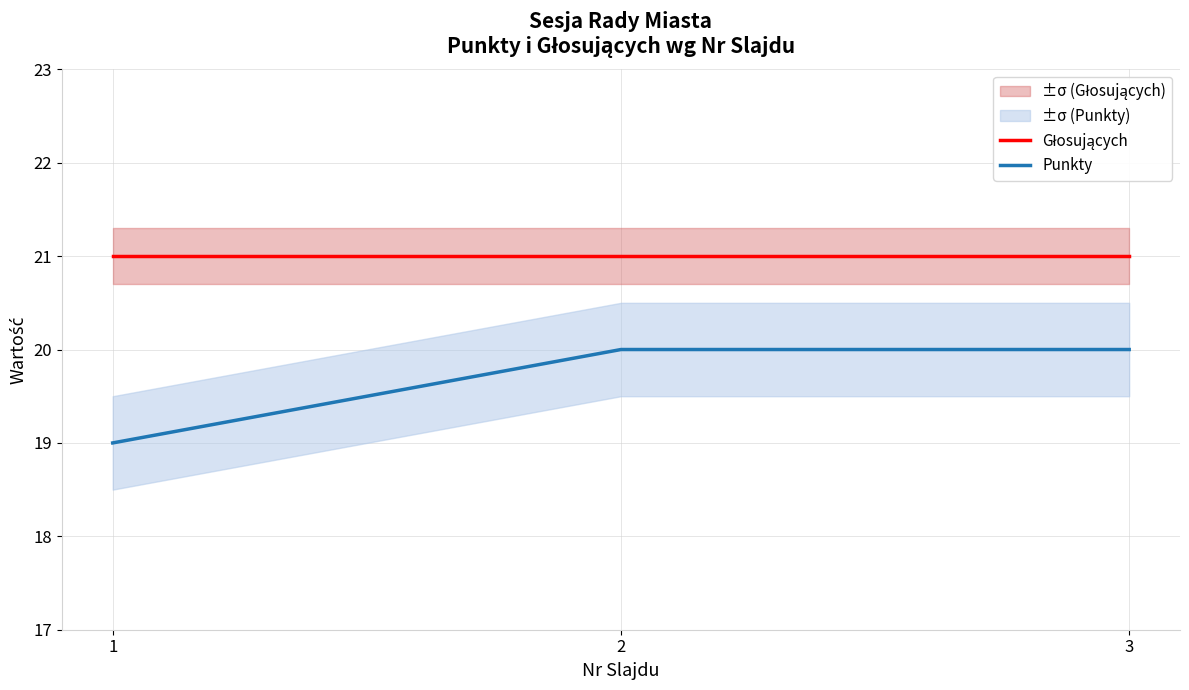

Is this an area chart (filled region under the line)?

No